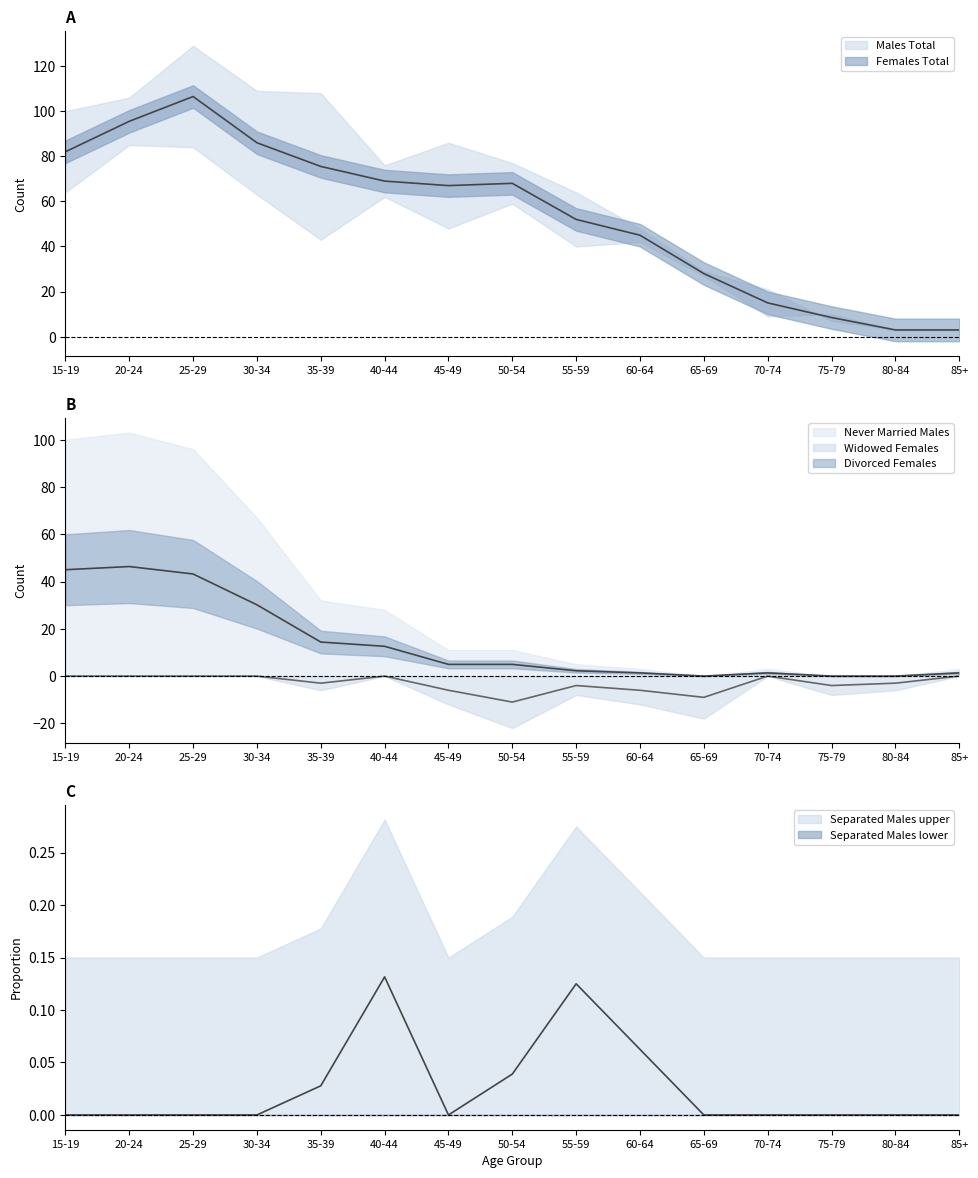

Is the value of Separated Males at 55-59 greater than the value of Never Married Males at 60-64?

No